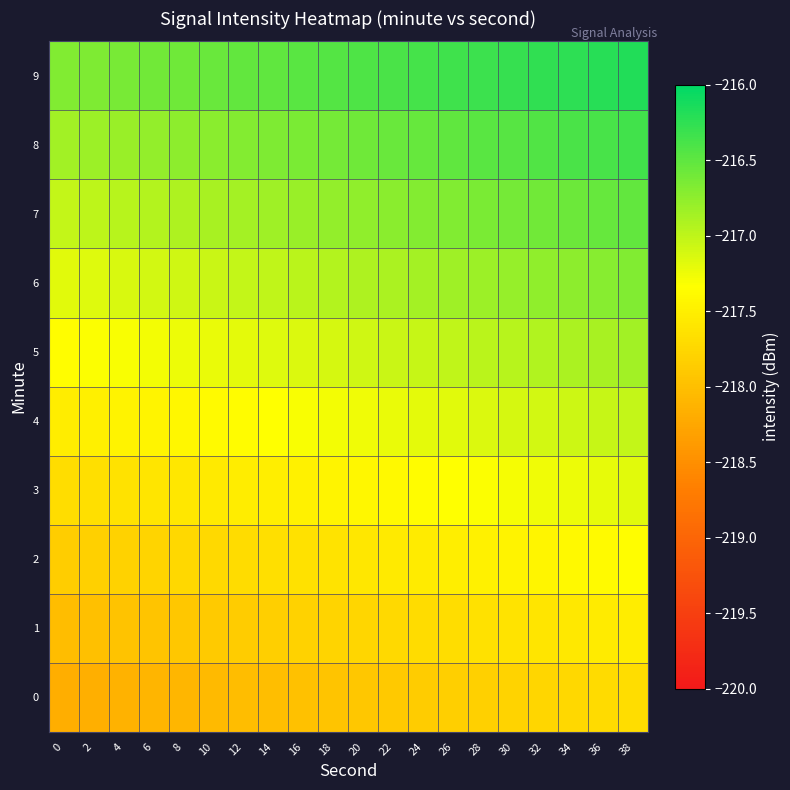

Which has a higher value, 36 or 22?

36